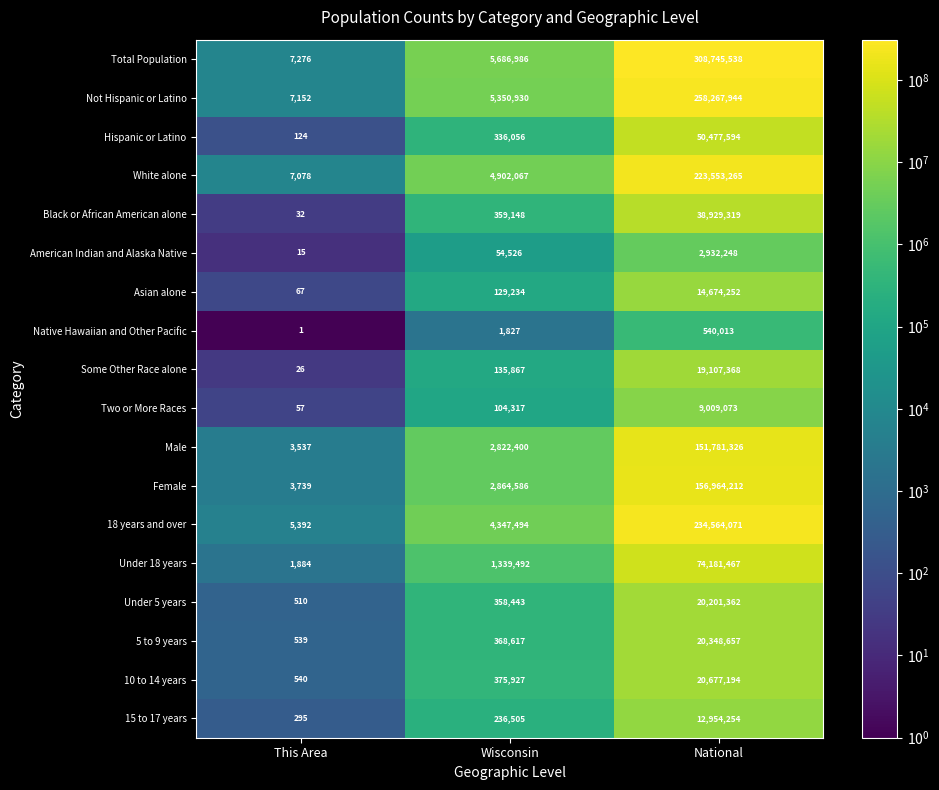

What is the total value across all series at Wisconsin?

29774422